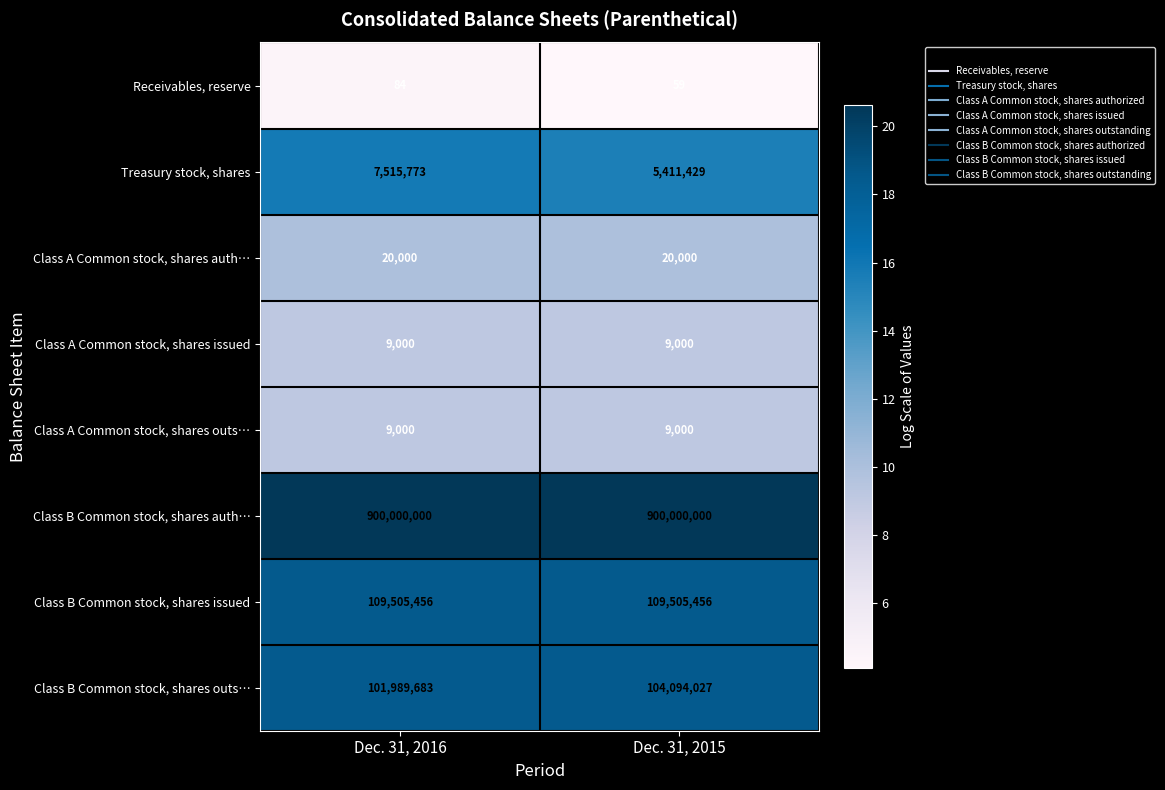

What is the approximate value of Class B Common stock, shares outs… at Dec. 31, 2015?

104094027